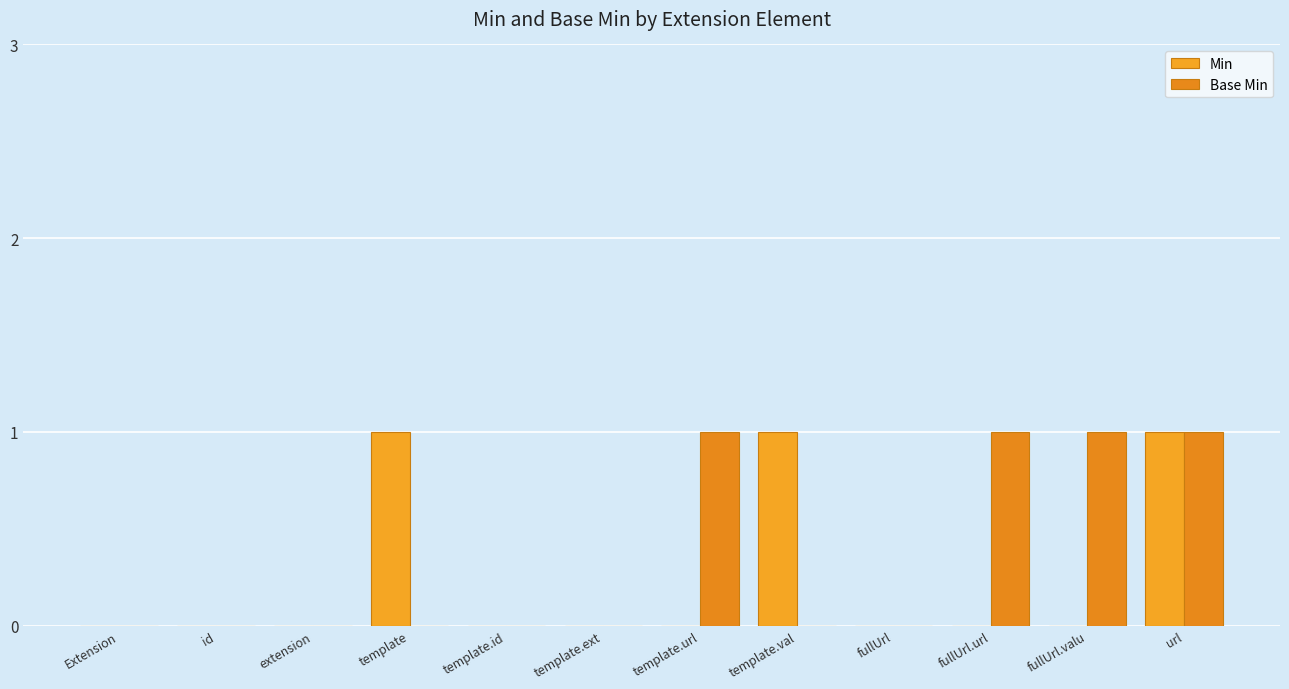

What is the label of the 2nd bar from the left?

id